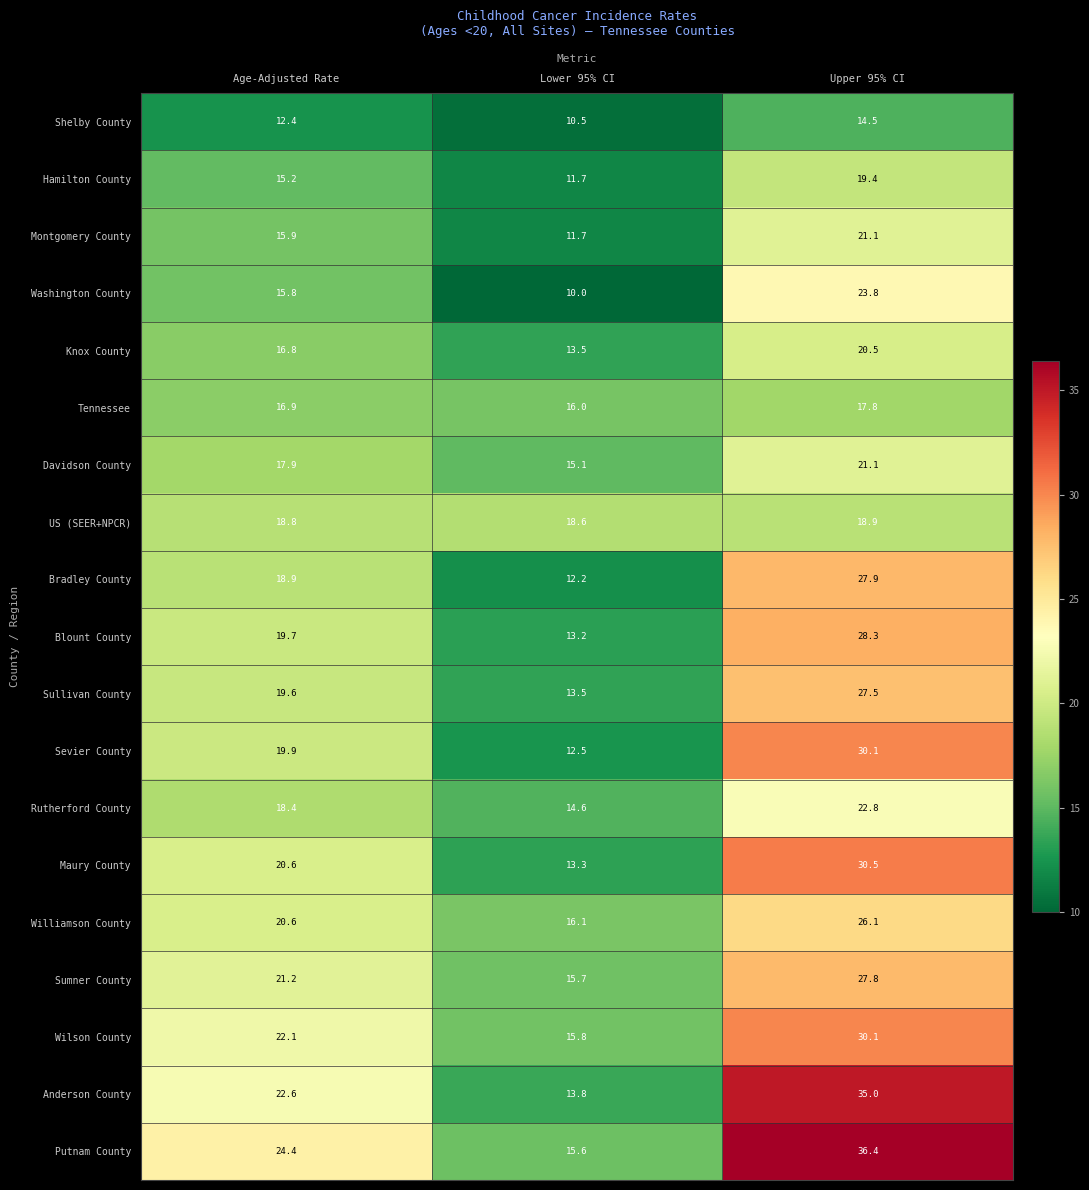

At which category does the chart reach its minimum across all series?

Lower 95% CI